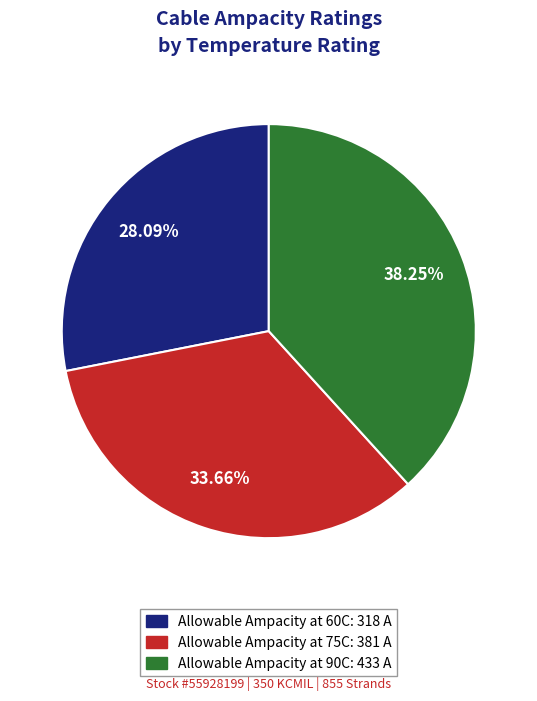

Which has a higher value, Allowable Ampacity at 90C or Allowable Ampacity at 75C?

Allowable Ampacity at 90C